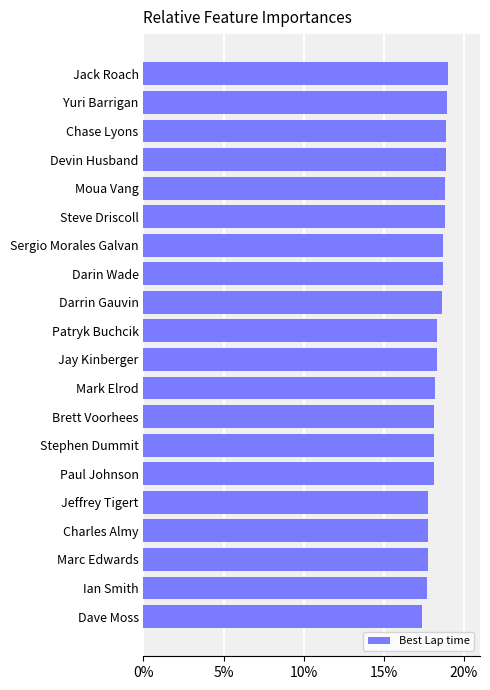

What is the change in value from Marc Edwards to Jay Kinberger?

+0.6